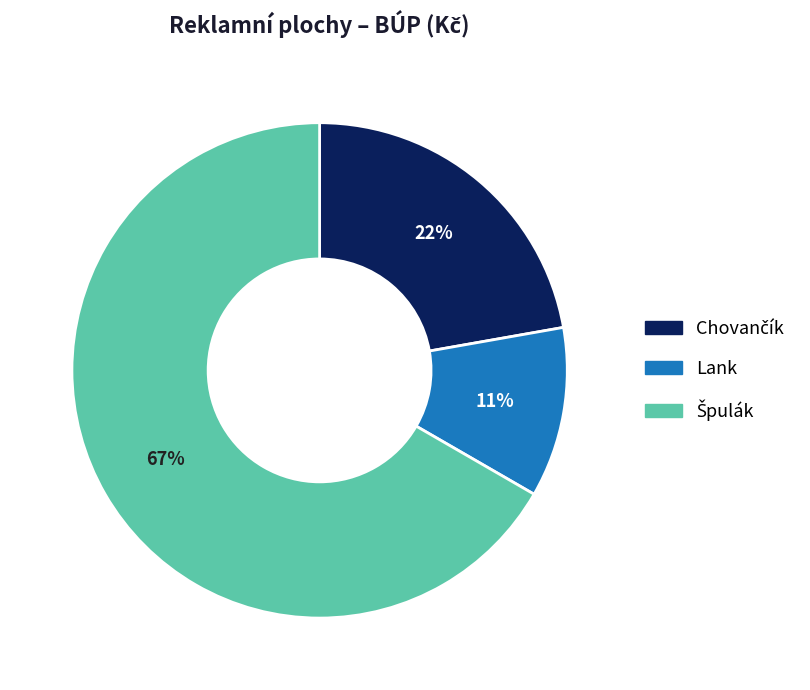

What is the smallest slice in the pie chart?

Lank